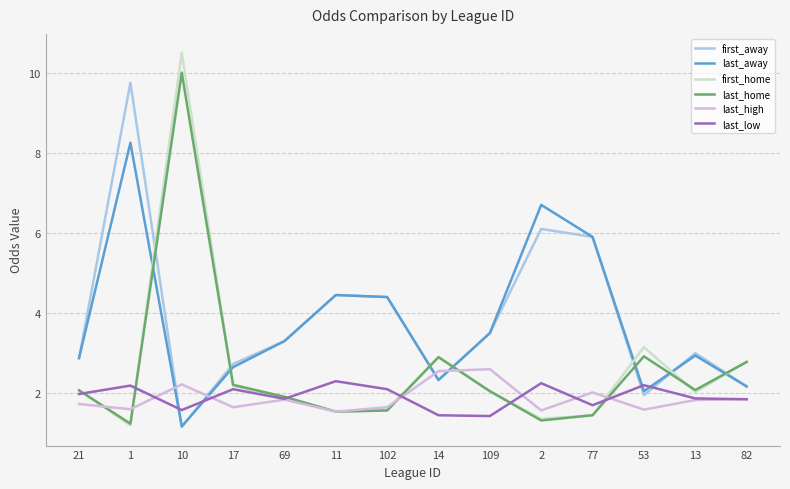

What is the maximum value for first_away?

9.8